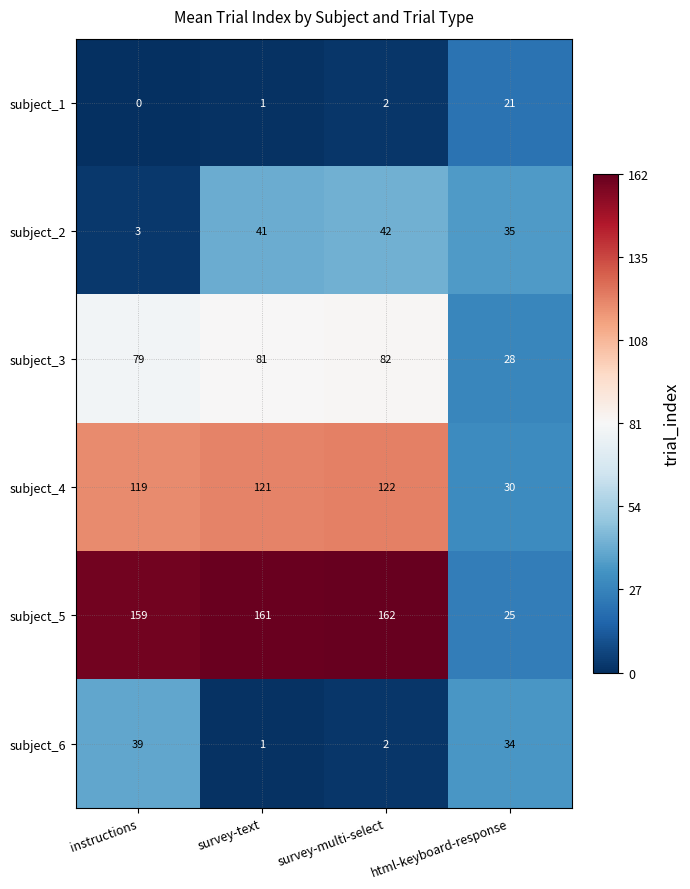

Is the value of subject_4 at instructions greater than the value of subject_6 at instructions?

Yes